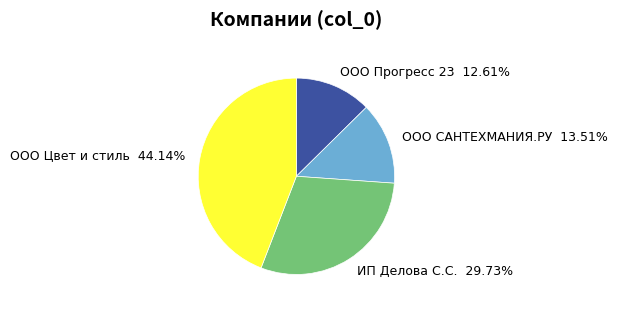

To the nearest percent, what is the difference between the ООО Цвет и стиль and ООО Прогресс 23 slice percentages?

32%